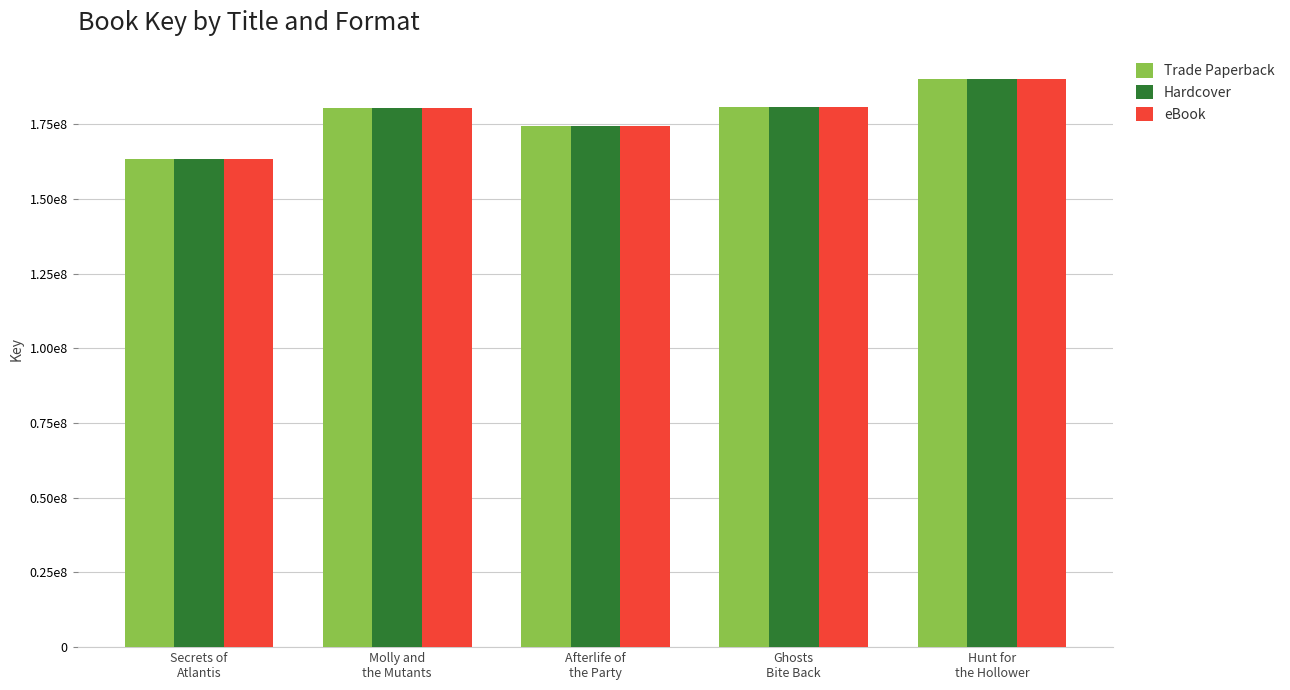

What is the label of the 1st bar from the left?

Secrets of
Atlantis